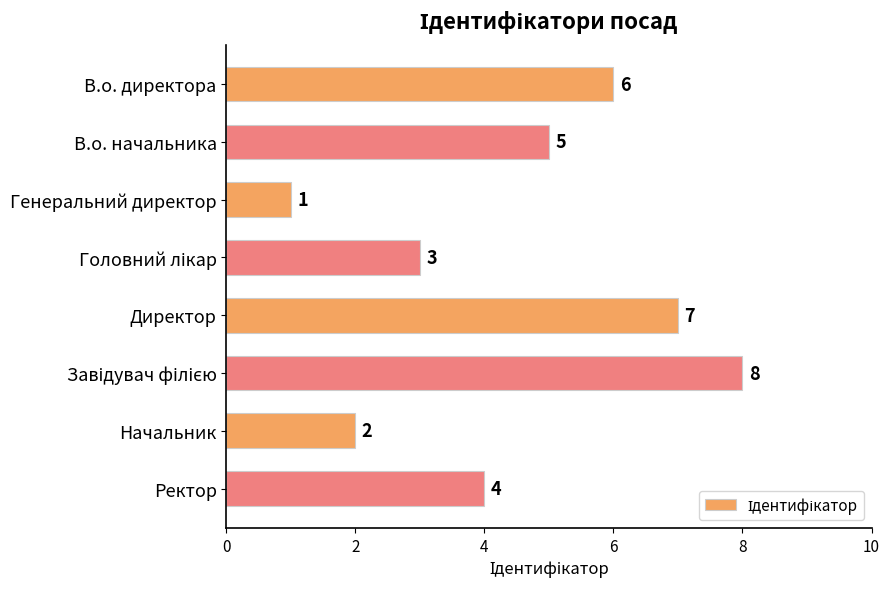

True or false: the data shows 0 at Генеральний директор.

False